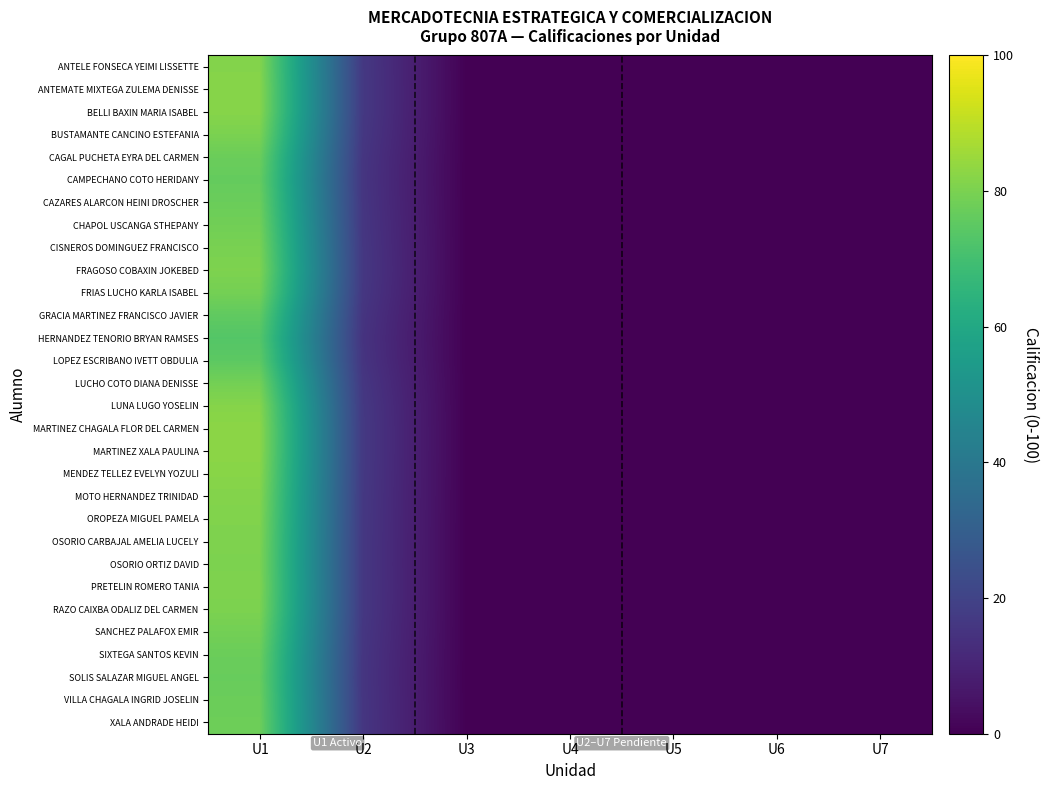

Reading left to right, extract all data points from this chart.

ANTELE FONSECA YEIMI LISSETTE: U1=81.5	U2=16.5	U3=0.3	U4=0.0	U5=0.0	U6=0.0	U7=0.0
ANTEMATE MIXTEGA ZULEMA DENISSE: U1=82.0	U2=16.6	U3=0.3	U4=0.0	U5=0.0	U6=0.0	U7=0.0
BELLI BAXIN MARIA ISABEL: U1=81.9	U2=16.6	U3=0.3	U4=0.0	U5=0.0	U6=0.0	U7=0.0
BUSTAMANTE CANCINO ESTEFANIA: U1=80.1	U2=16.2	U3=0.2	U4=0.0	U5=0.0	U6=0.0	U7=0.0
CAGAL PUCHETA EYRA DEL CARMEN: U1=77.4	U2=15.7	U3=0.2	U4=0.0	U5=0.0	U6=0.0	U7=0.0
CAMPECHANO COTO HERIDANY: U1=76.4	U2=15.5	U3=0.2	U4=0.0	U5=0.0	U6=0.0	U7=0.0
CAZARES ALARCON HEINI DROSCHER: U1=77.4	U2=15.7	U3=0.2	U4=0.0	U5=0.0	U6=0.0	U7=0.0
CHAPOL USCANGA STHEPANY: U1=78.5	U2=15.9	U3=0.2	U4=0.0	U5=0.0	U6=0.0	U7=0.0
CISNEROS DOMINGUEZ FRANCISCO: U1=79.7	U2=16.2	U3=0.2	U4=0.0	U5=0.0	U6=0.0	U7=0.0
FRAGOSO COBAXIN JOKEBED: U1=80.5	U2=16.3	U3=0.2	U4=0.0	U5=0.0	U6=0.0	U7=0.0
FRIAS LUCHO KARLA ISABEL: U1=79.1	U2=16.0	U3=0.2	U4=0.0	U5=0.0	U6=0.0	U7=0.0
GRACIA MARTINEZ FRANCISCO JAVIER: U1=75.6	U2=15.3	U3=0.2	U4=0.0	U5=0.0	U6=0.0	U7=0.0
HERNANDEZ TENORIO BRYAN RAMSES: U1=73.4	U2=14.9	U3=0.2	U4=0.0	U5=0.0	U6=0.0	U7=0.0
LOPEZ ESCRIBANO IVETT OBDULIA: U1=75.0	U2=15.2	U3=0.2	U4=0.0	U5=0.0	U6=0.0	U7=0.0
LUCHO COTO DIANA DENISSE: U1=78.9	U2=16.0	U3=0.2	U4=0.0	U5=0.0	U6=0.0	U7=0.0
LUNA LUGO YOSELIN: U1=81.8	U2=16.6	U3=0.3	U4=0.0	U5=0.0	U6=0.0	U7=0.0
MARTINEZ CHAGALA FLOR DEL CARMEN: U1=82.7	U2=16.8	U3=0.3	U4=0.0	U5=0.0	U6=0.0	U7=0.0
MARTINEZ XALA PAULINA: U1=82.7	U2=16.8	U3=0.3	U4=0.0	U5=0.0	U6=0.0	U7=0.0
MENDEZ TELLEZ EVELYN YOZULI: U1=82.1	U2=16.6	U3=0.3	U4=0.0	U5=0.0	U6=0.0	U7=0.0
MOTO HERNANDEZ TRINIDAD: U1=81.4	U2=16.5	U3=0.3	U4=0.0	U5=0.0	U6=0.0	U7=0.0
OROPEZA MIGUEL PAMELA: U1=81.0	U2=16.4	U3=0.3	U4=0.0	U5=0.0	U6=0.0	U7=0.0
OSORIO CARBAJAL AMELIA LUCELY: U1=80.6	U2=16.3	U3=0.2	U4=0.0	U5=0.0	U6=0.0	U7=0.0
OSORIO ORTIZ DAVID: U1=80.4	U2=16.3	U3=0.2	U4=0.0	U5=0.0	U6=0.0	U7=0.0
PRETELIN ROMERO TANIA: U1=80.7	U2=16.4	U3=0.2	U4=0.0	U5=0.0	U6=0.0	U7=0.0
RAZO CAIXBA ODALIZ DEL CARMEN: U1=80.3	U2=16.3	U3=0.2	U4=0.0	U5=0.0	U6=0.0	U7=0.0
SANCHEZ PALAFOX EMIR: U1=78.9	U2=16.0	U3=0.2	U4=0.0	U5=0.0	U6=0.0	U7=0.0
SIXTEGA SANTOS KEVIN: U1=77.4	U2=15.7	U3=0.2	U4=0.0	U5=0.0	U6=0.0	U7=0.0
SOLIS SALAZAR MIGUEL ANGEL: U1=76.9	U2=15.6	U3=0.2	U4=0.0	U5=0.0	U6=0.0	U7=0.0
VILLA CHAGALA INGRID JOSELIN: U1=77.4	U2=15.7	U3=0.2	U4=0.0	U5=0.0	U6=0.0	U7=0.0
XALA ANDRADE HEIDI: U1=77.8	U2=15.8	U3=0.2	U4=0.0	U5=0.0	U6=0.0	U7=0.0